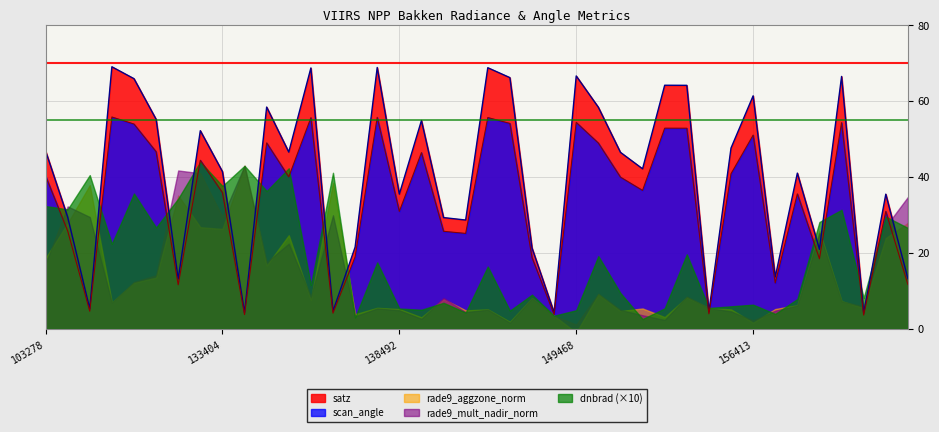

What value does the rade9_mult_nadir_norm series have at 134687?

3.0